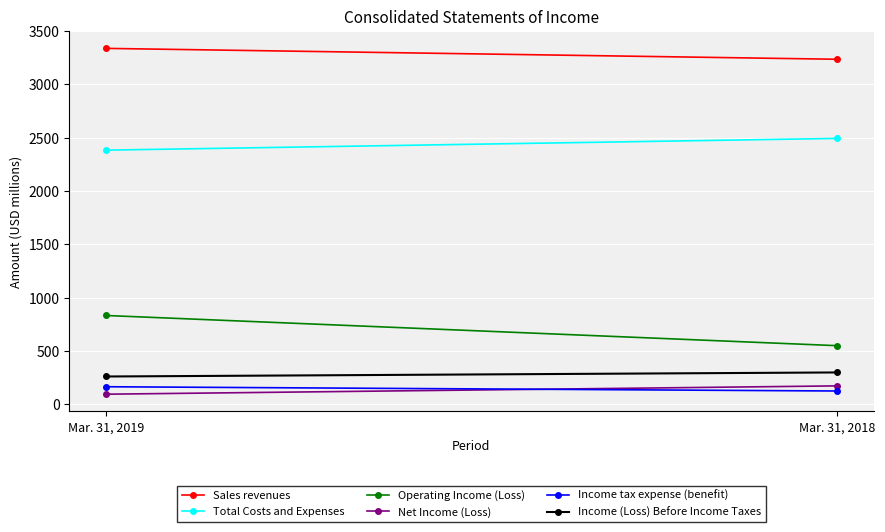

Which category has the lowest value across all series?

Mar. 31, 2019